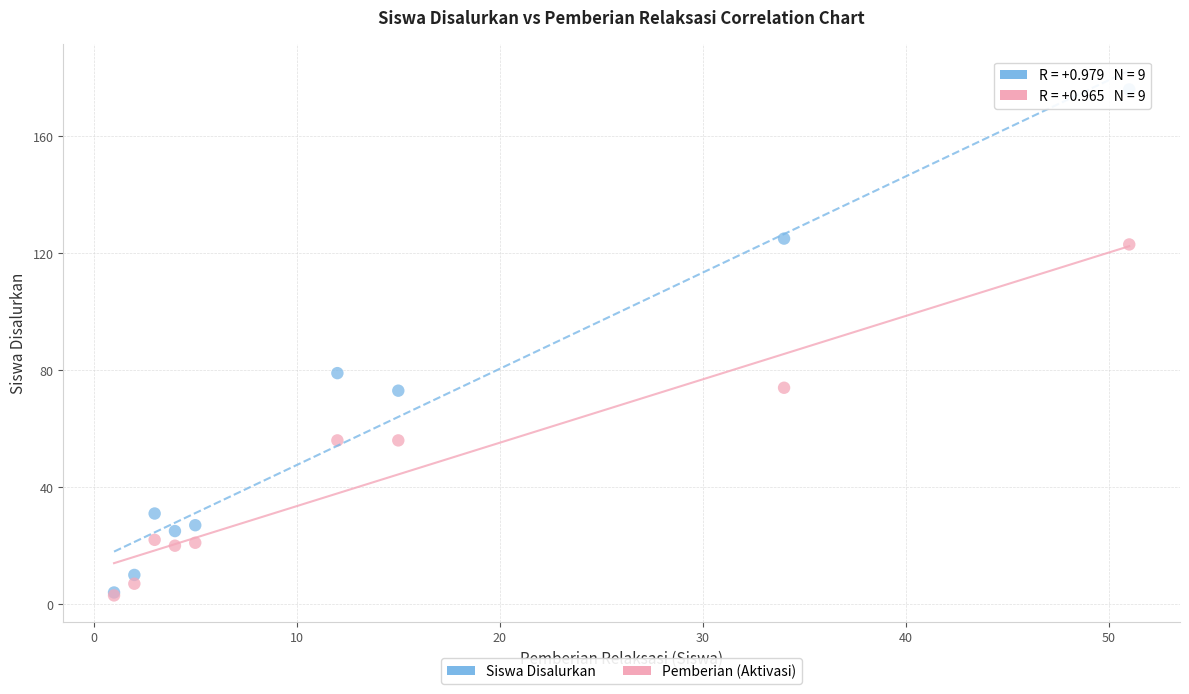

What are all the series names shown in the legend?

Siswa Disalurkan, Pemberian (Aktivasi)